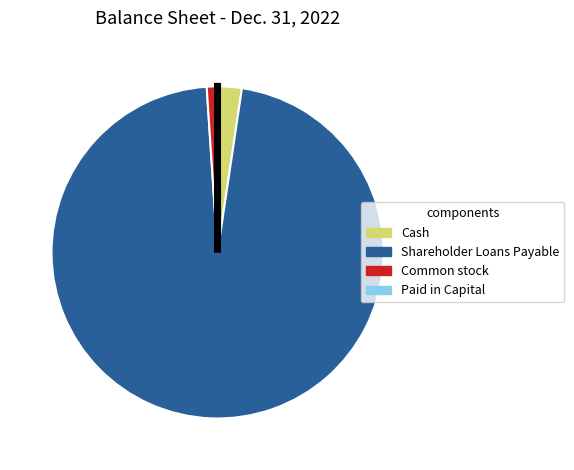

True or false: Common stock accounts for 1% of the total.

True